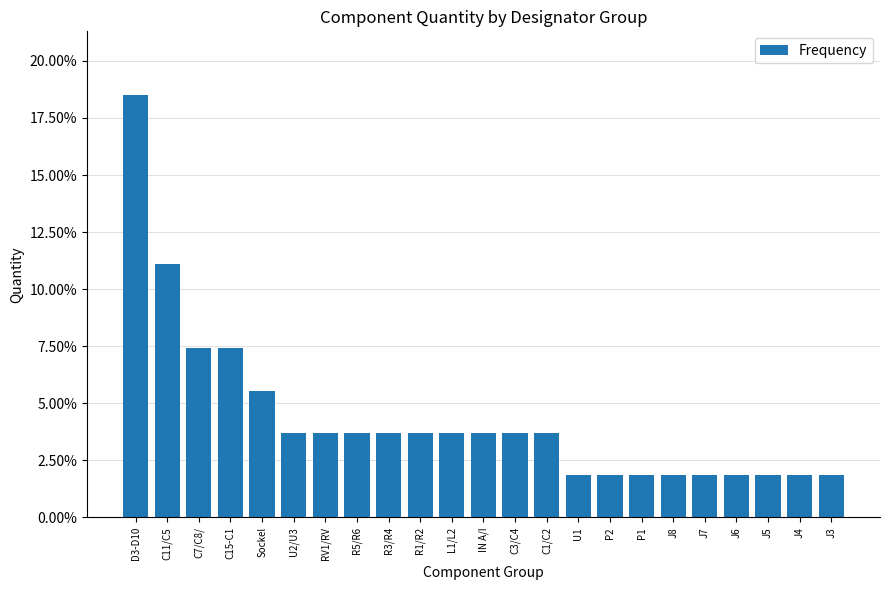

What is the difference between the maximum and second lowest values?

0.2